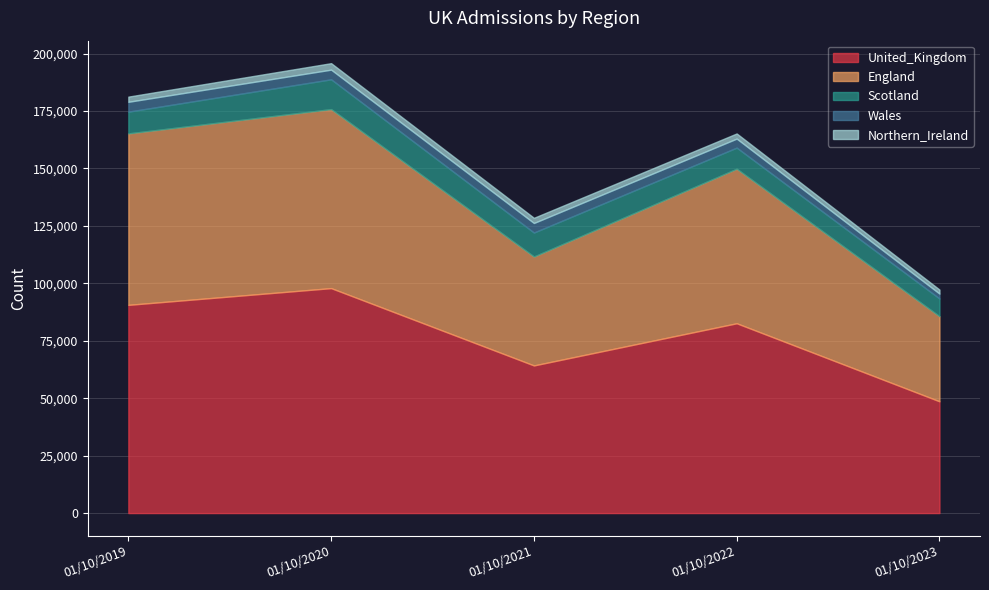

Which series has the largest range (max minus min)?

United_Kingdom